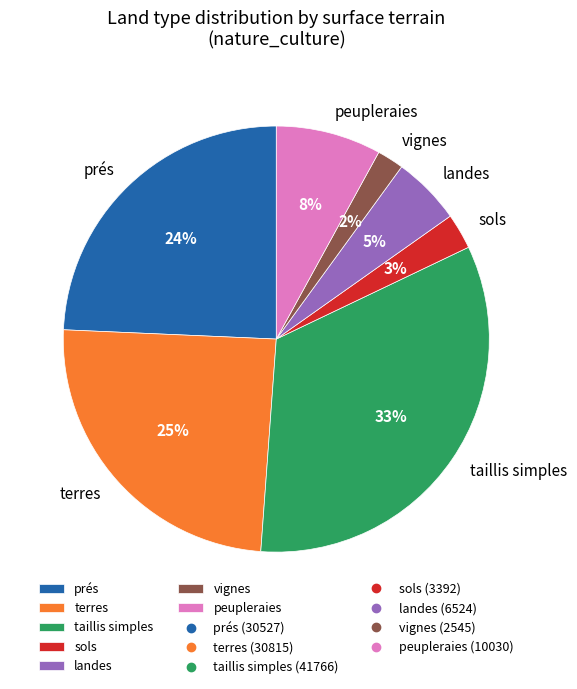

True or false: vignes accounts for 2% of the total.

True